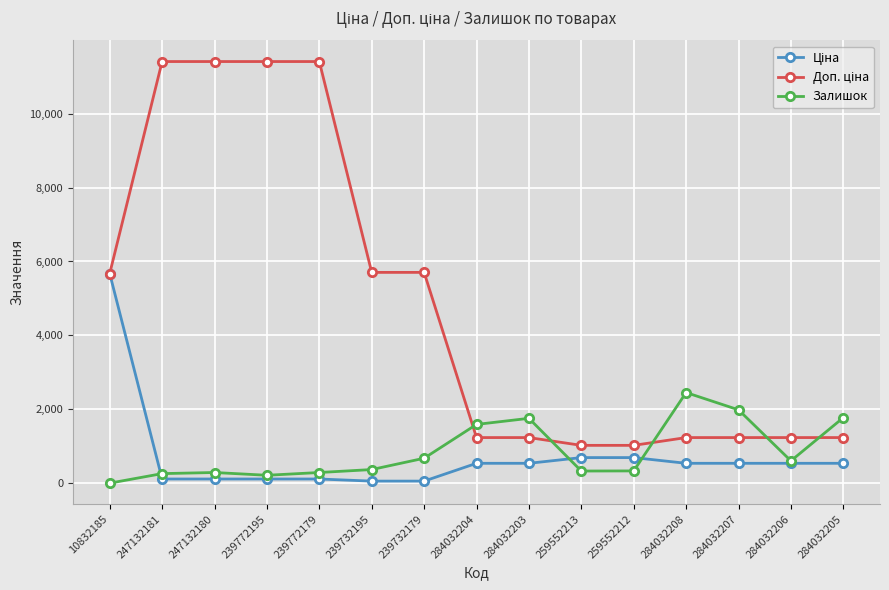

What position from the left is 239772179?

5